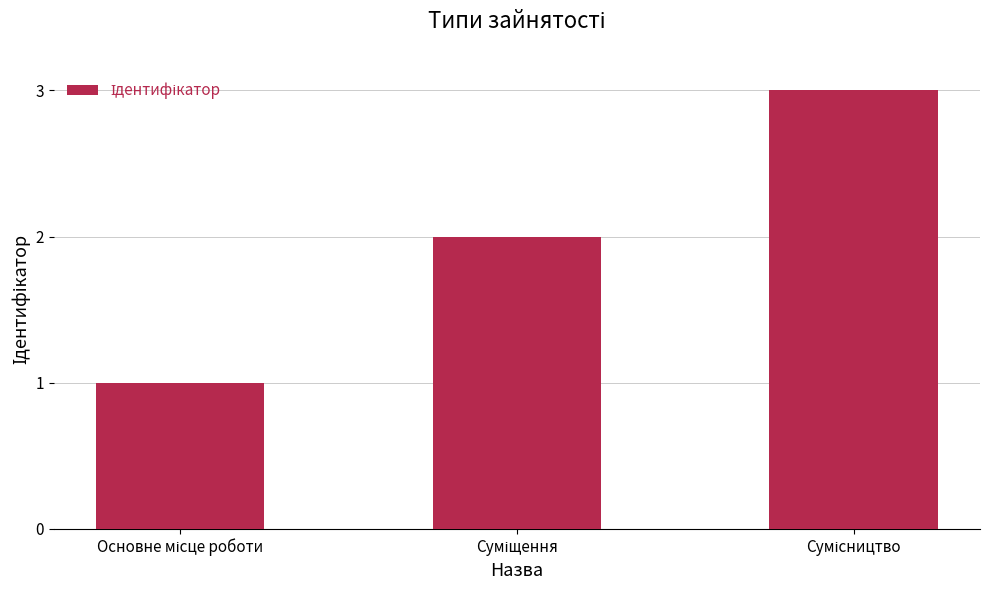

What is the sum of all values?

6